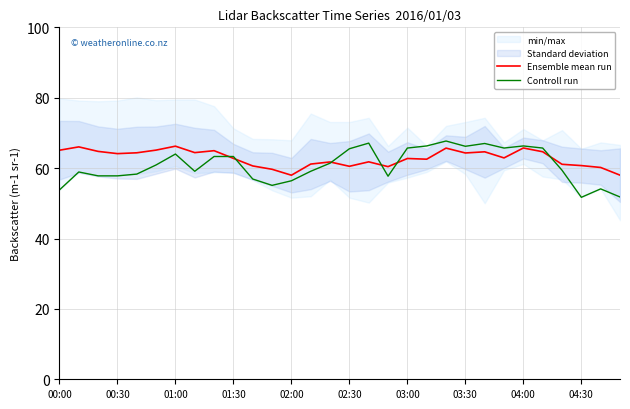

What is the highest value of the Controll run series?

67.7